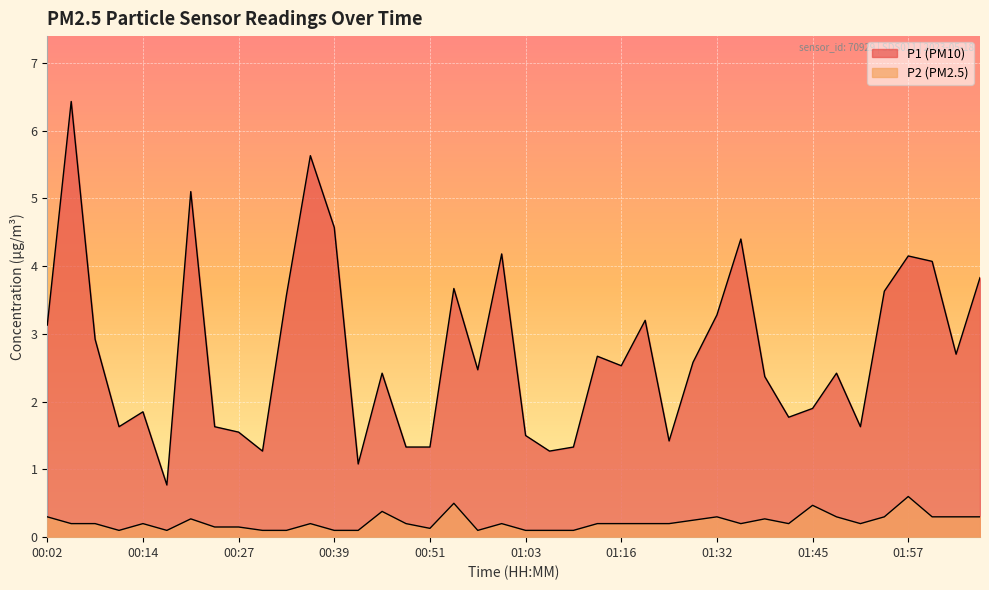

What position from the left is 01:57?

37